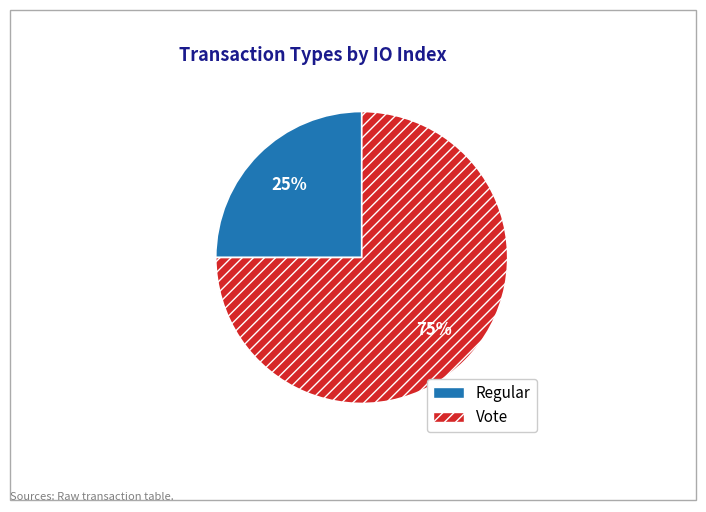

Rank the categories by value from highest to lowest.

Vote, Regular